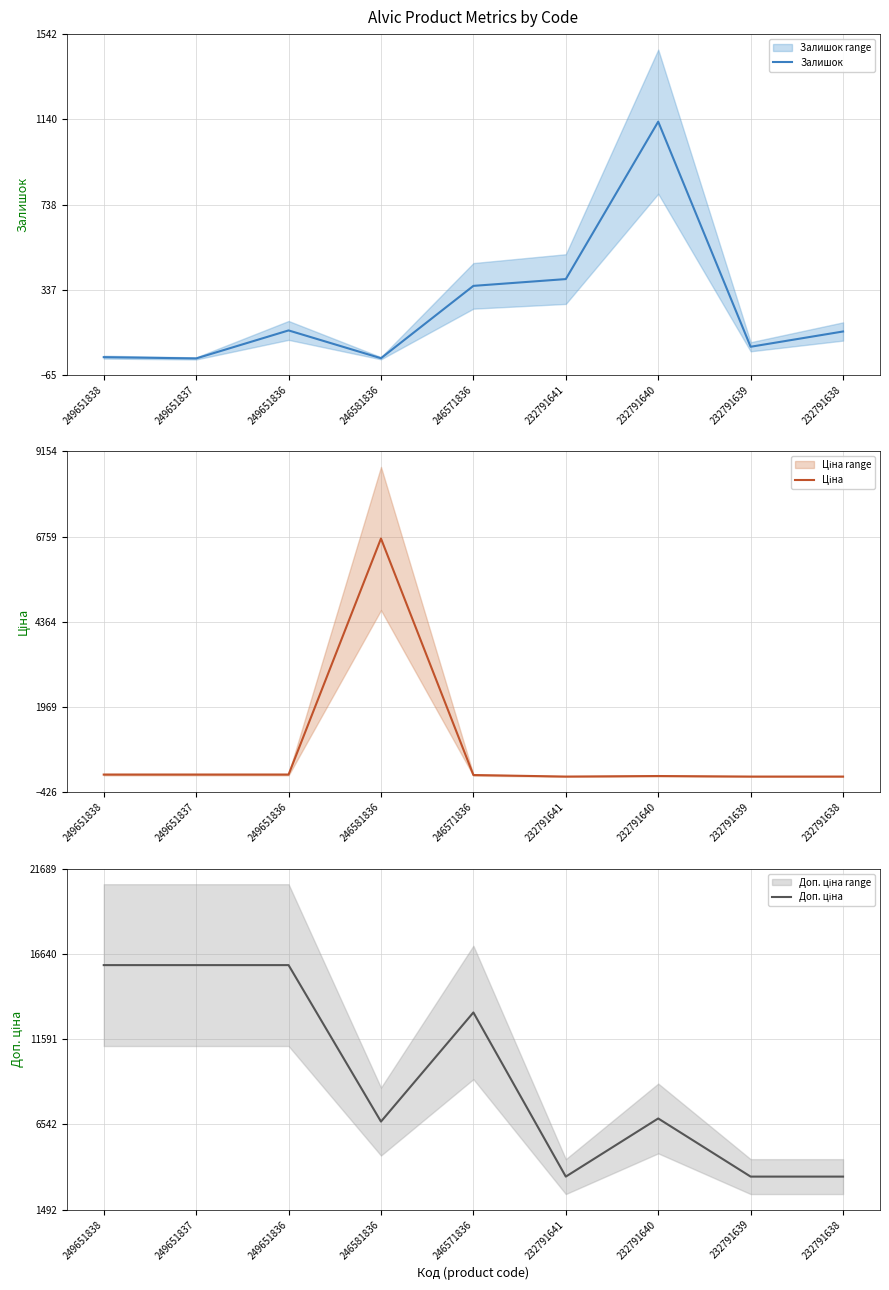

How many interior local valleys does the Ціна series have?

1